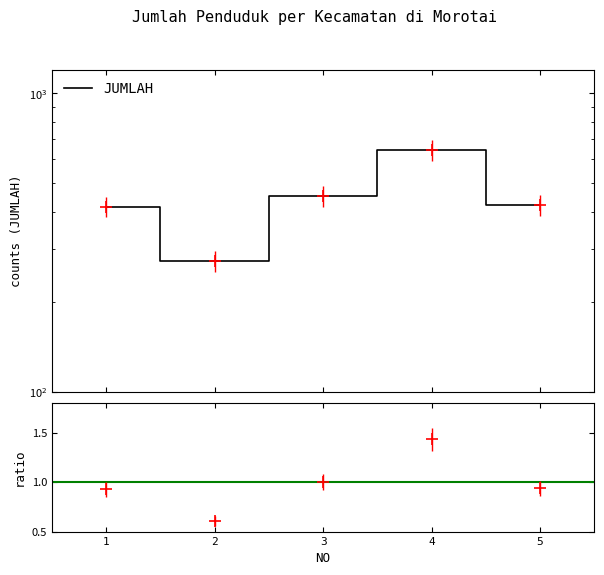

Rank the categories by value from highest to lowest.

4, 3, 5, 1, 2